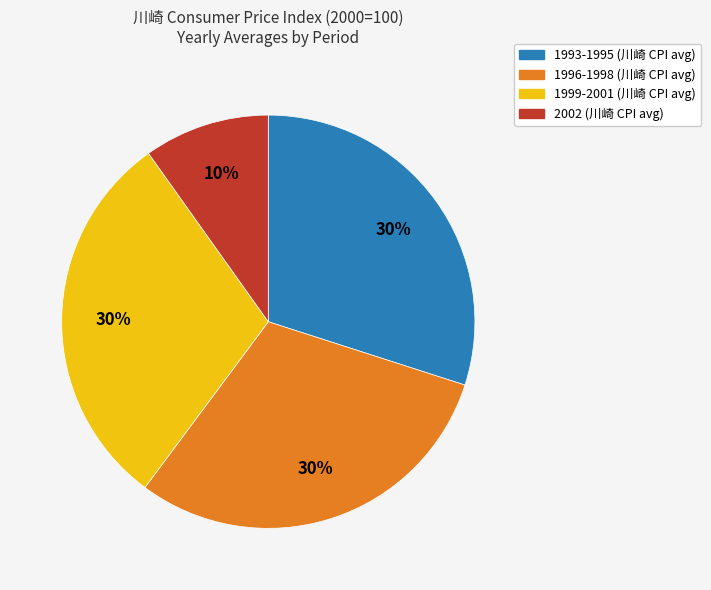

Is there any slice that represents more than half of the pie?

No